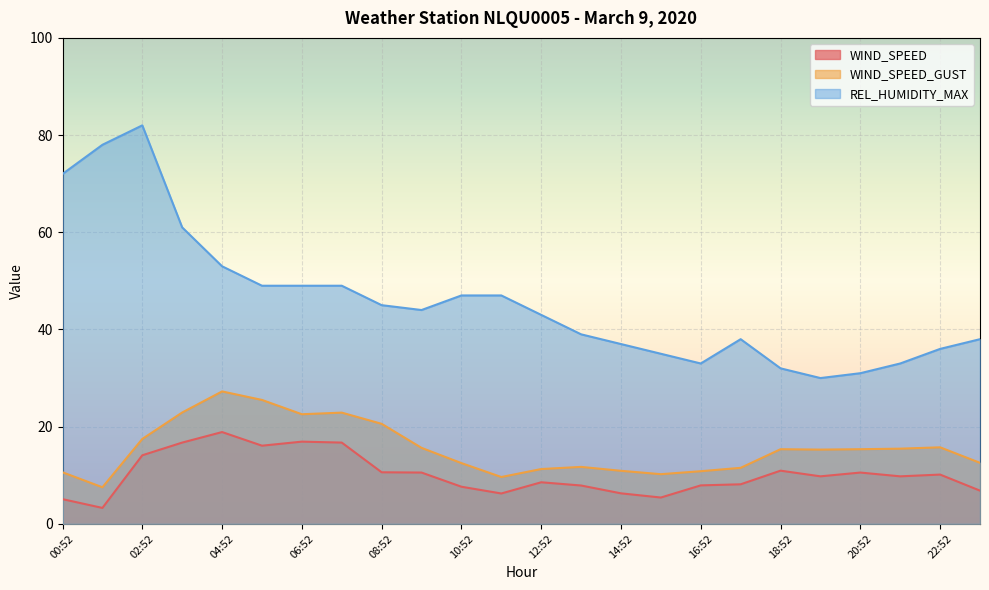

At which category is the sum across all series the highest?

02:52